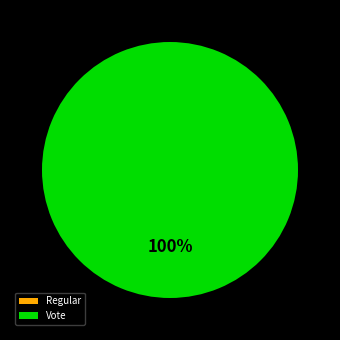

Is it true that Vote is 100% of the pie?

True